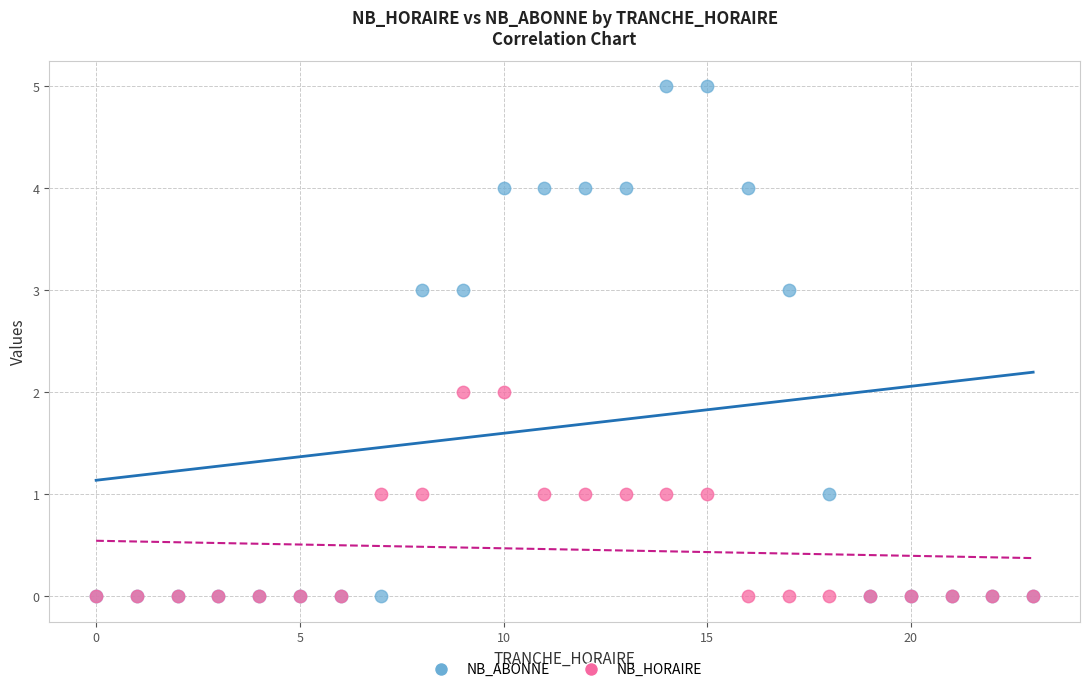

What are all the series names shown in the legend?

NB_ABONNE, NB_HORAIRE